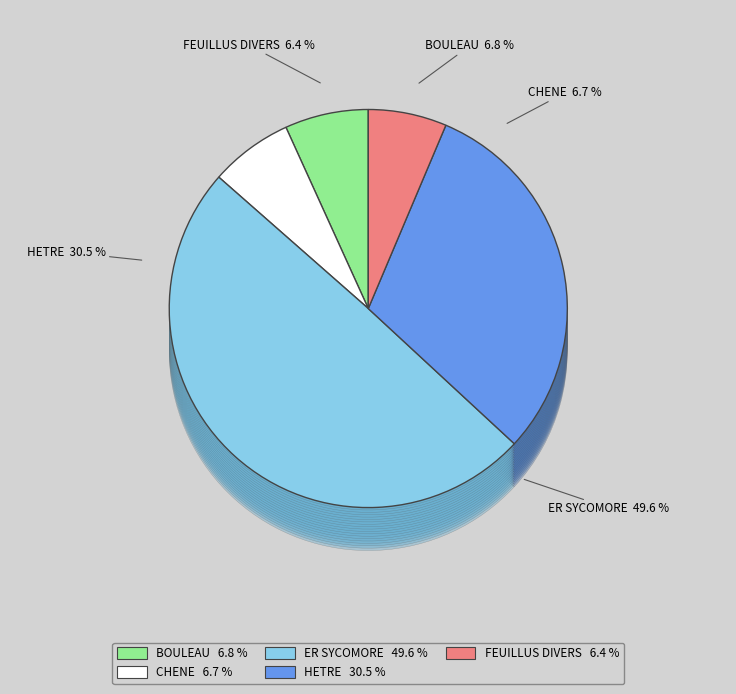

Is there any slice that represents more than half of the pie?

No